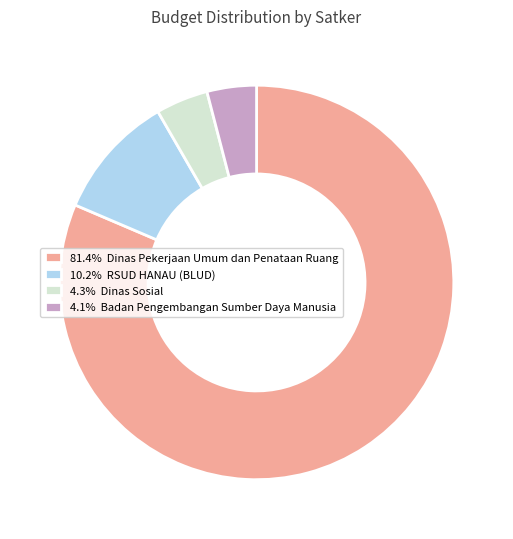

Is there a majority slice in this chart?

Yes